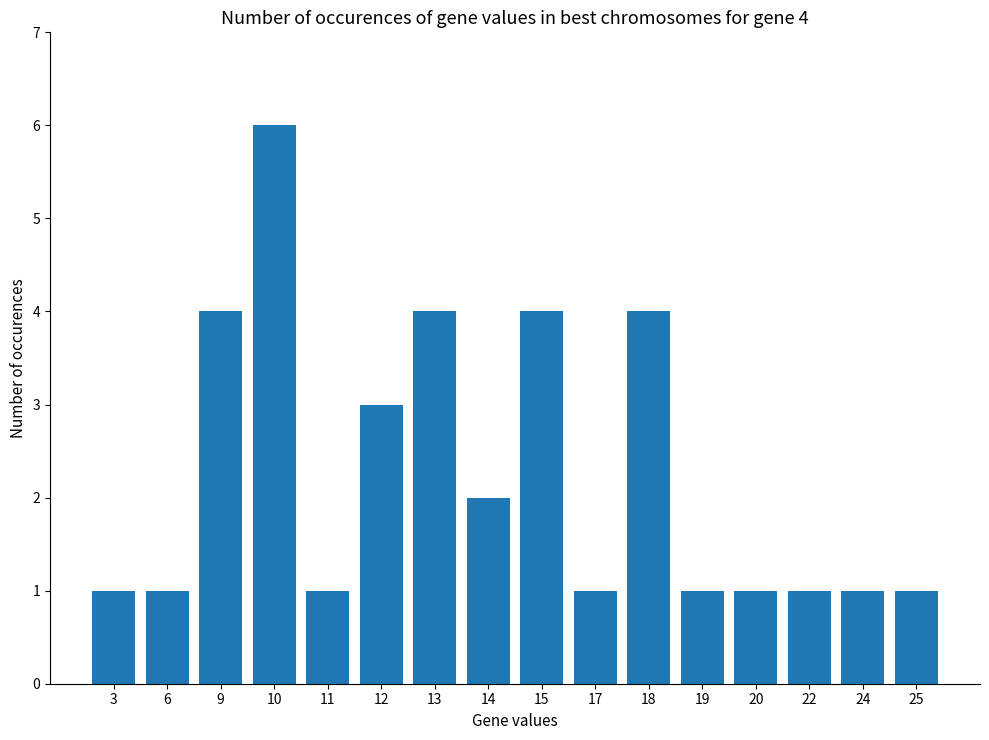

True or false: the data shows 0 at 11.

False